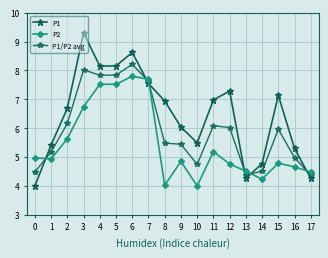

At how many categories does at least one series exceed 6?

11